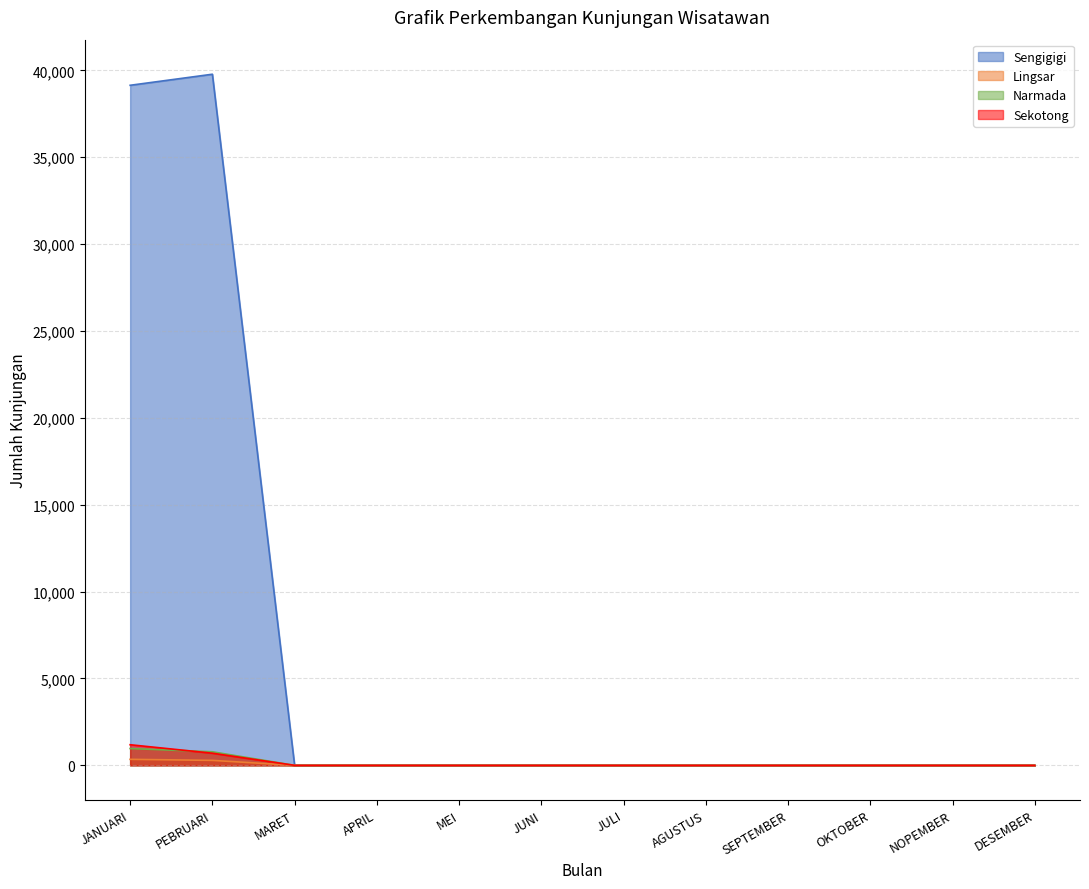

Reading right to left, list all the values displayed in this chart.

Sengigigi: 0	0	0	0	0	0	0	0	0	0	39780	39143
Lingsar: 0	0	0	0	0	0	0	0	0	0	286	346
Narmada: 0	0	0	0	0	0	0	0	0	0	780	968
Sekotong: 0	0	0	0	0	0	0	0	0	0	699	1186